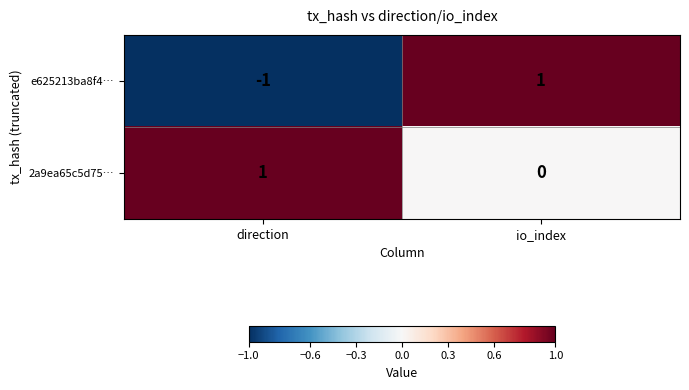

Which series has the largest total across all categories?

2a9ea65c5d75…